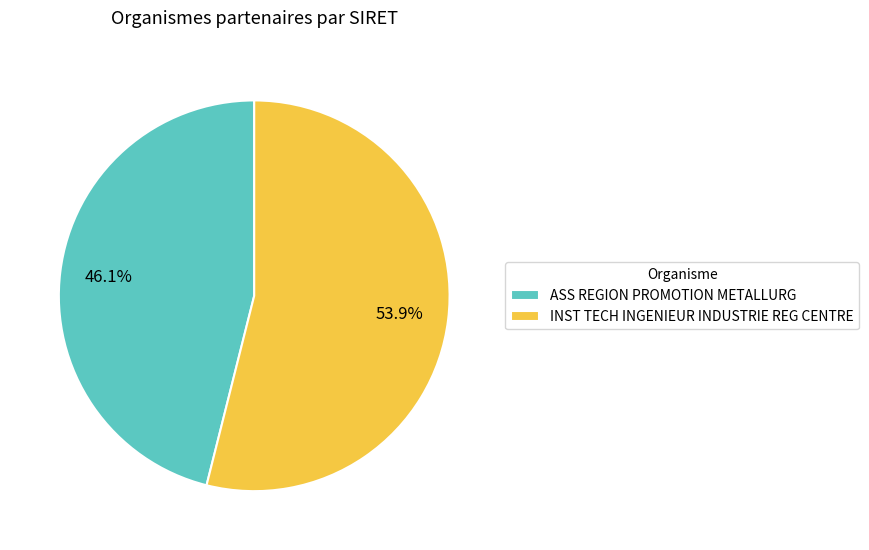

Between ASS REGION PROMOTION METALLURG and INST TECH INGENIEUR INDUSTRIE REG CENTRE, which is larger?

INST TECH INGENIEUR INDUSTRIE REG CENTRE